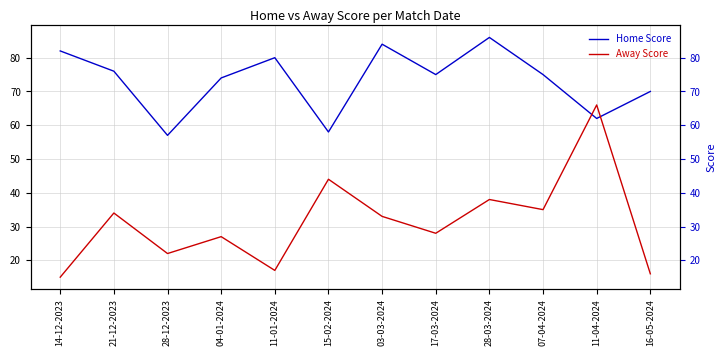

The value of Away Score at 17-03-2024 is 46. True or false?

False